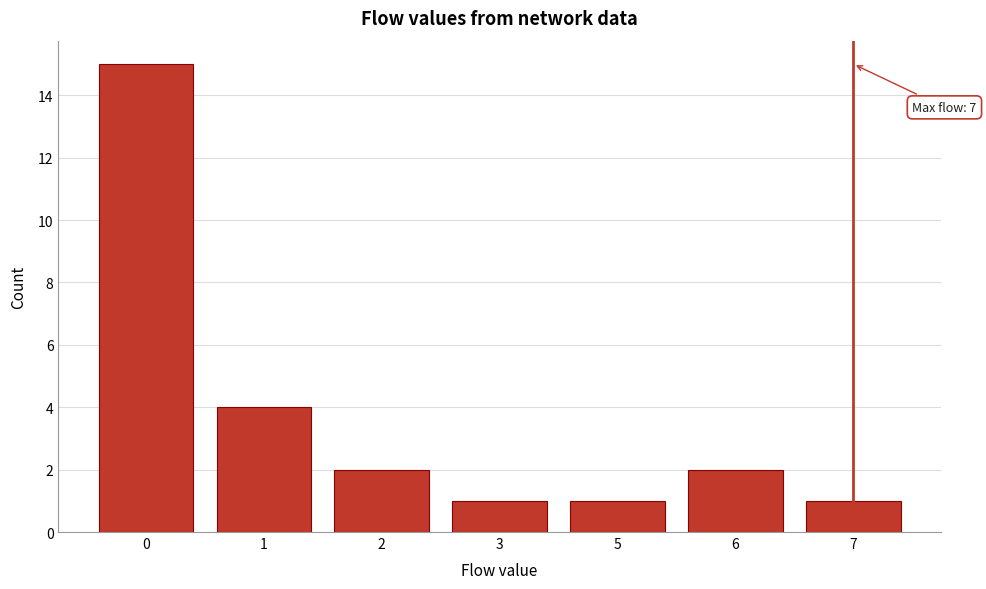

Reading left to right, what are all the values shown in this chart?

15	4	2	1	1	2	1